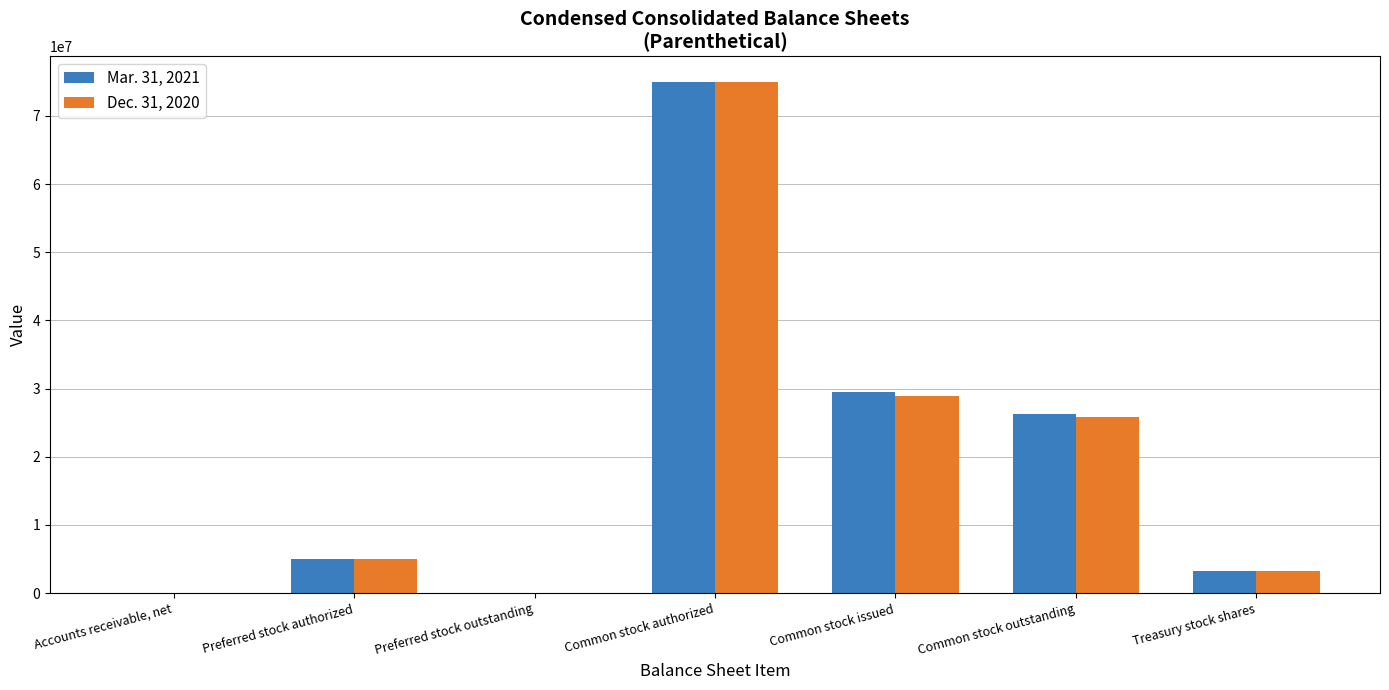

Which label corresponds to the largest value in the chart?

Common stock authorized